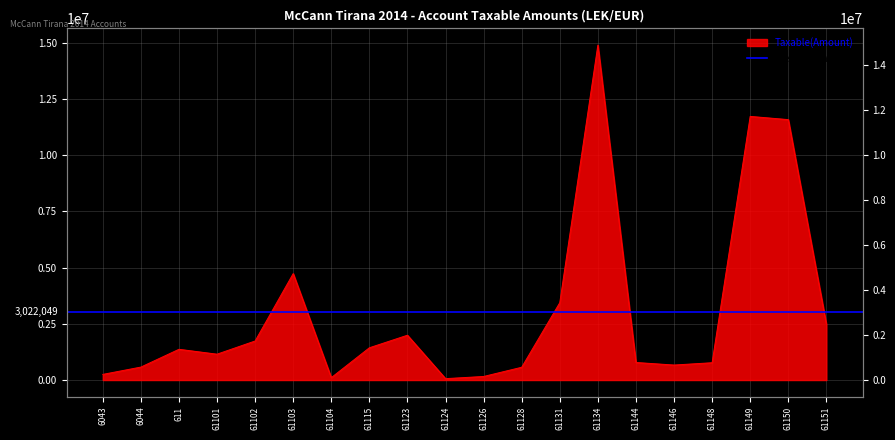

Reading right to left, transcribe all the data shown in this chart.

2482098.3	11574631.1	11717876.6	769080.9	666085.5	779642.1	14887859.8	3437988.5	567460.5	157990.0	61813.2	1991862.2	1433753.2	105900.0	4731146.9	1735151.5	1149043.7	1366068.5	575296.9	250227.1